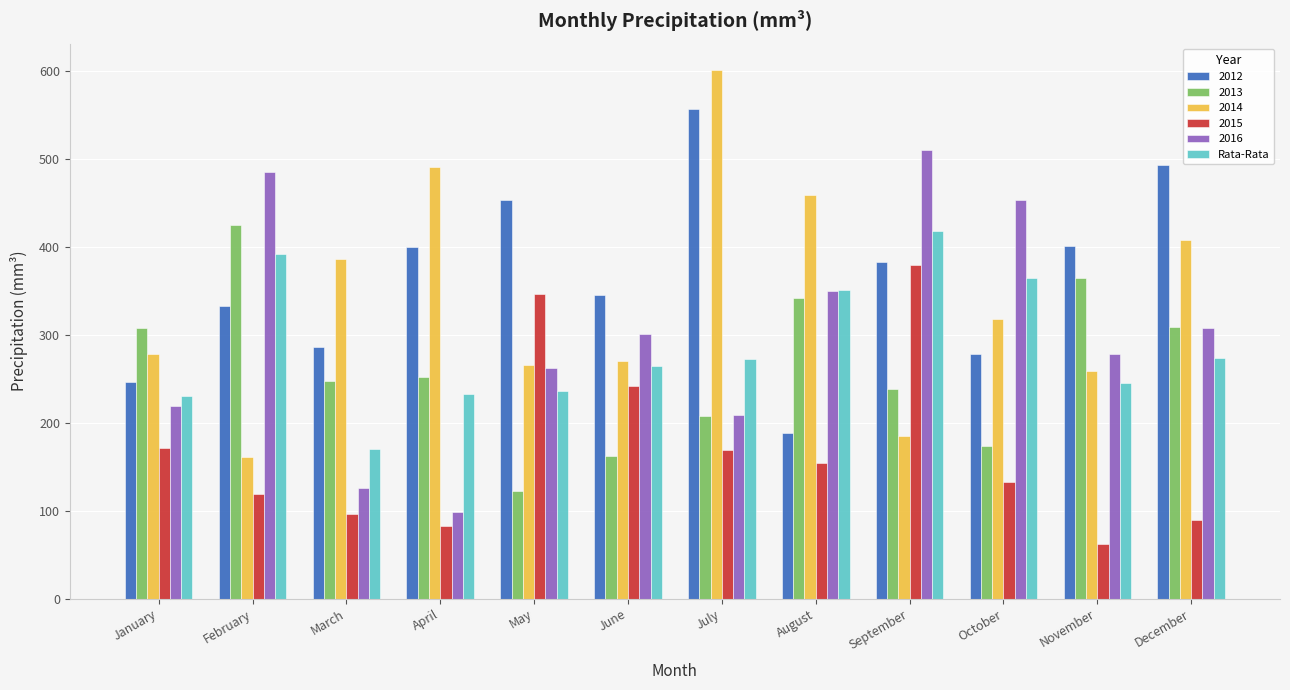

Are the bars grouped side by side (vs. stacked)?

Yes